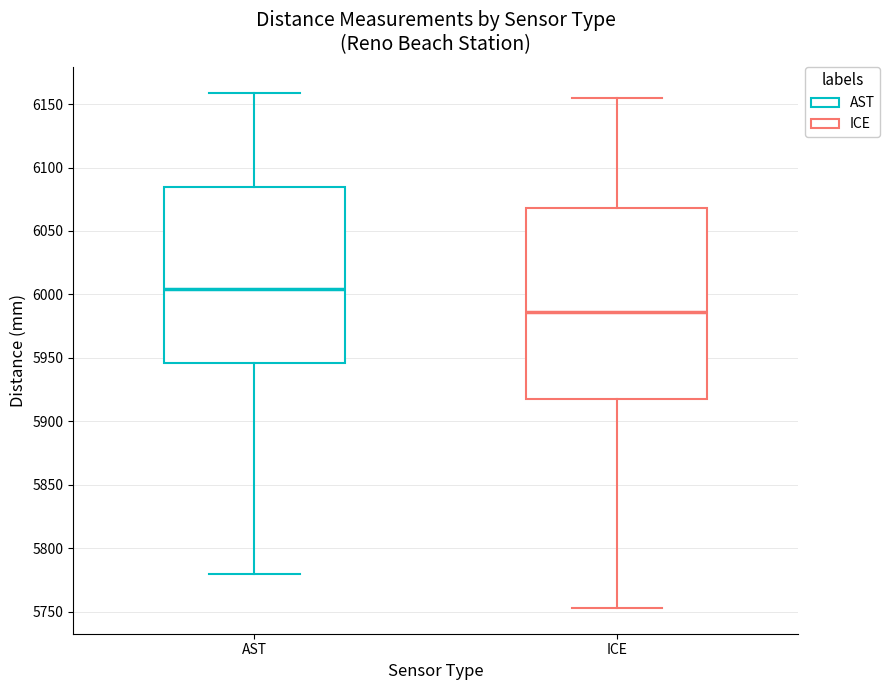

Reading left to right, transcribe this box plot: for each box, give where its median line is, the range the box spans, and where its two whiskers end, as read against the y-axis. The values are not printed on the chart, so give them approximately, as read against the axis.

AST: median 6005, box 5945 to 6085, whiskers 5780 to 6160
ICE: median 5985, box 5920 to 6070, whiskers 5755 to 6155